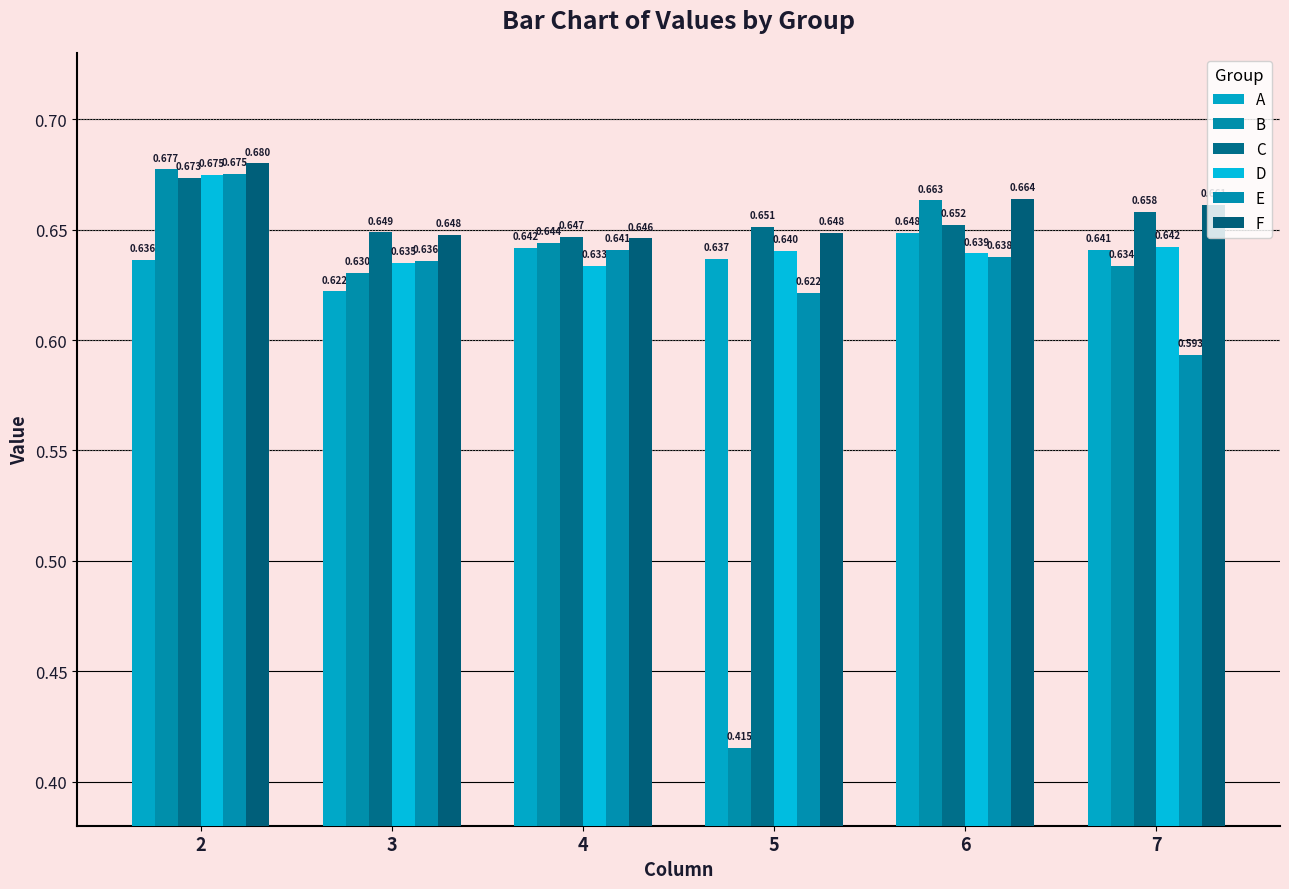

Which series changed the most between 3 and 7?

E